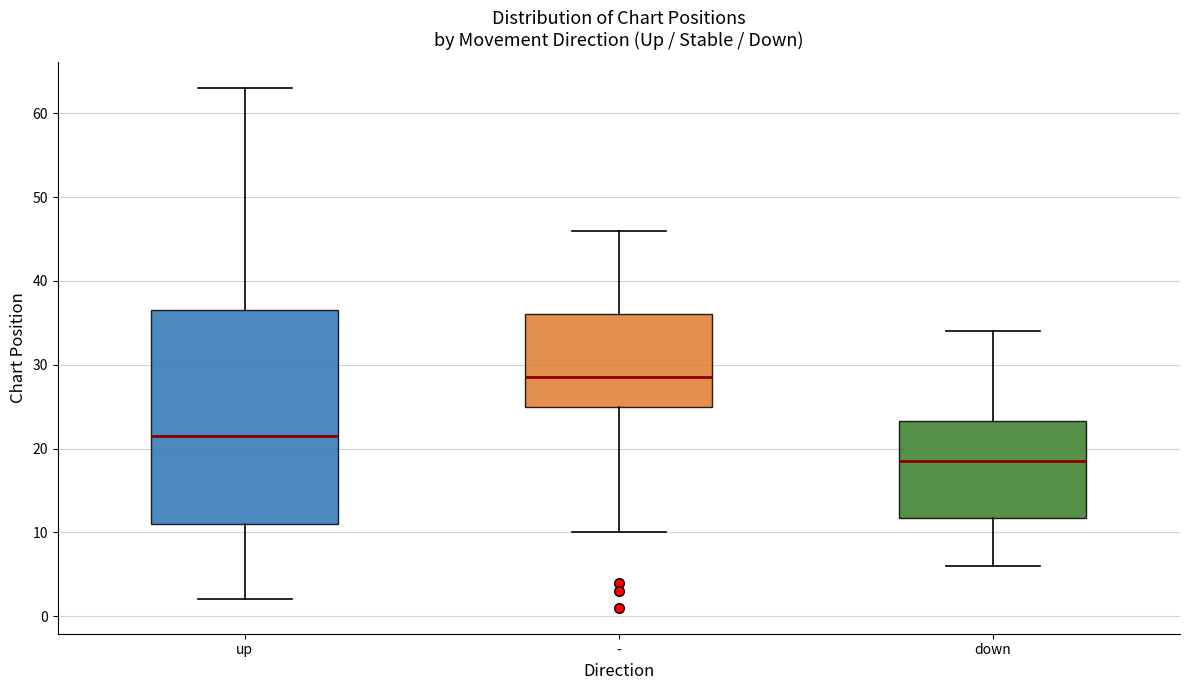

Which box is the tallest, from its lower edge to its upper edge?

up